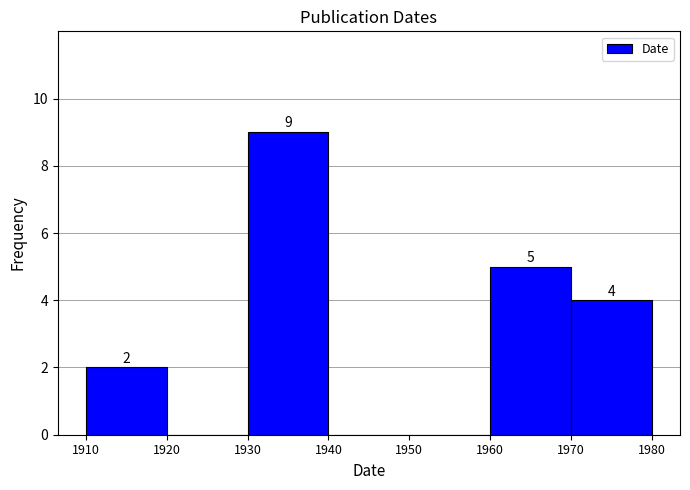

Over which range of the x-axis is the bar tallest?

1930 to 1940